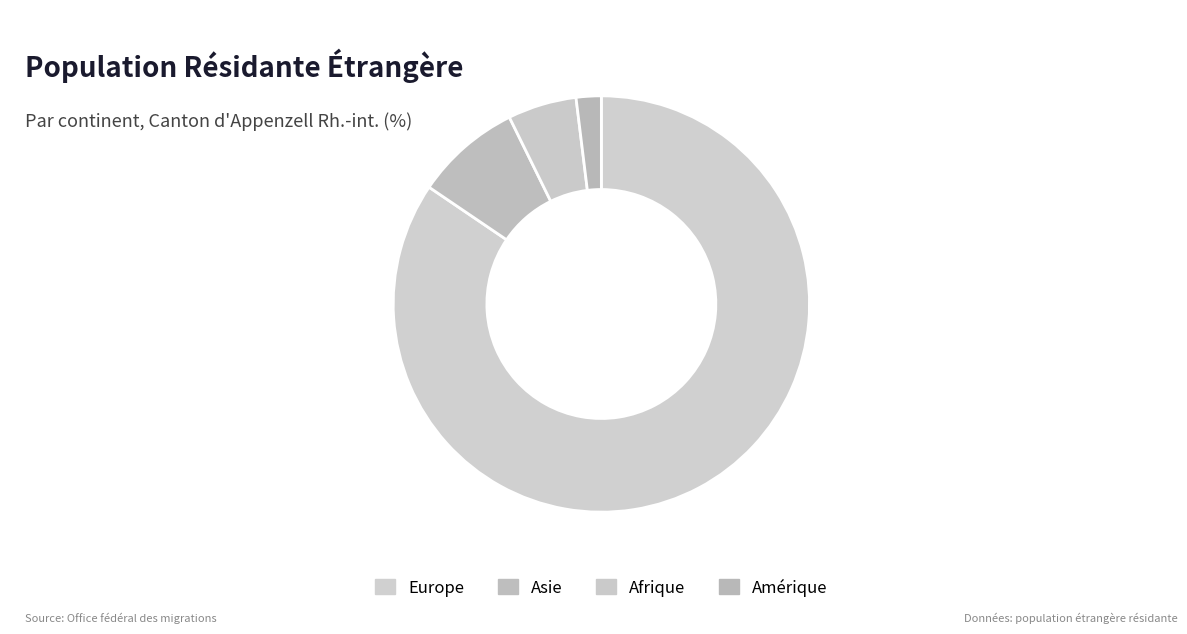

What is the ratio of the value at Europe to the value at Asie?

10.3